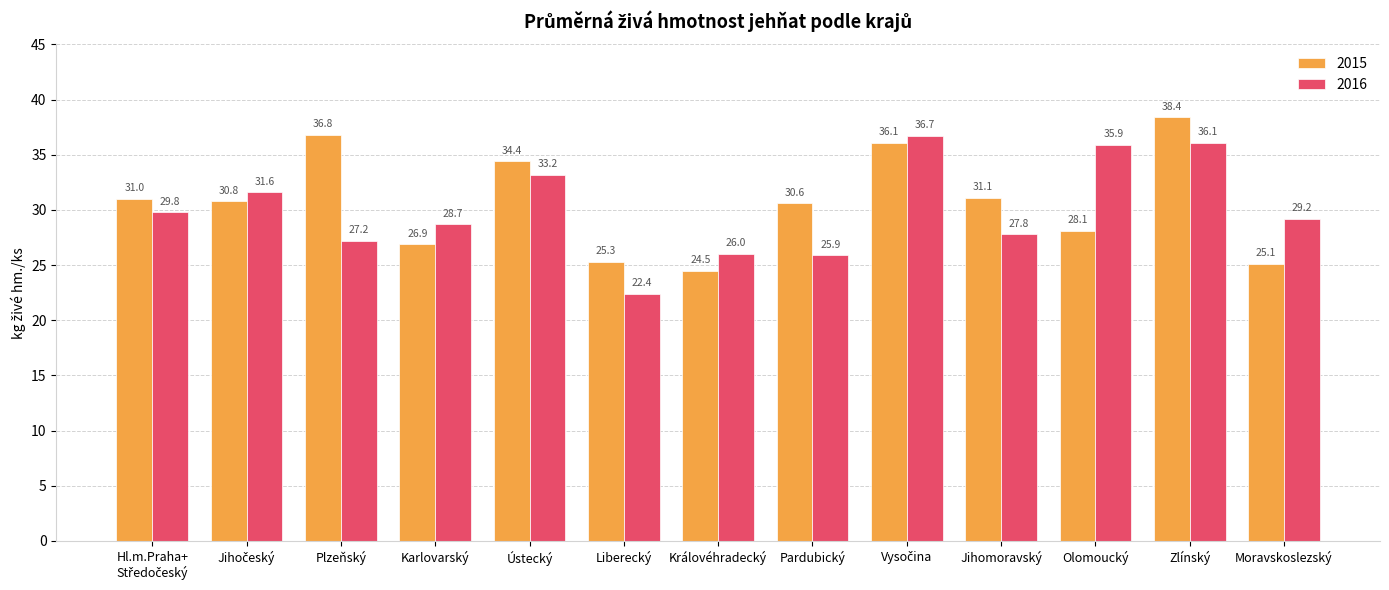

Which series has the largest range (max minus min)?

2016